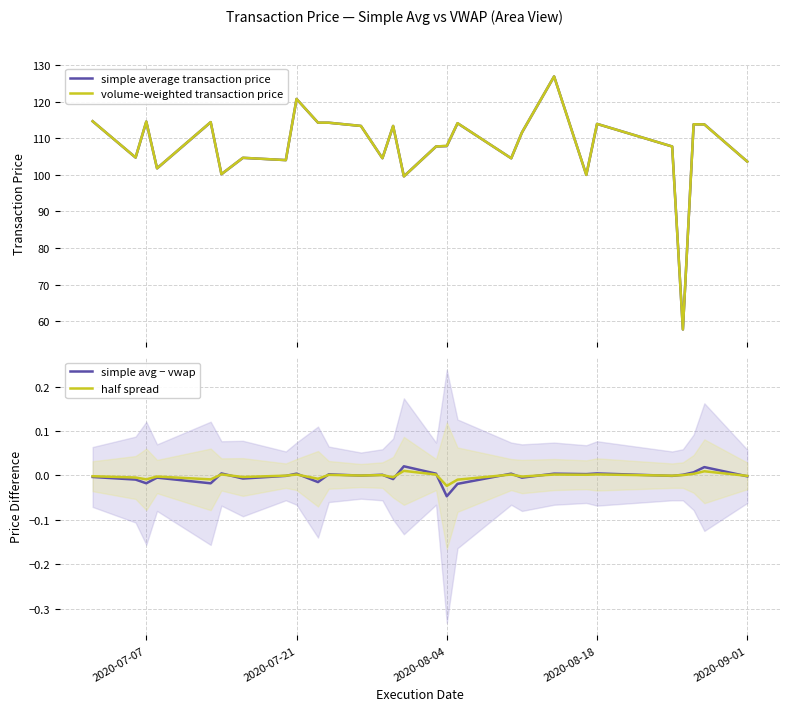

Rank the series by their maximum value, from lowest to highest.

half spread, simple avg − vwap, volume-weighted transaction price, simple average transaction price